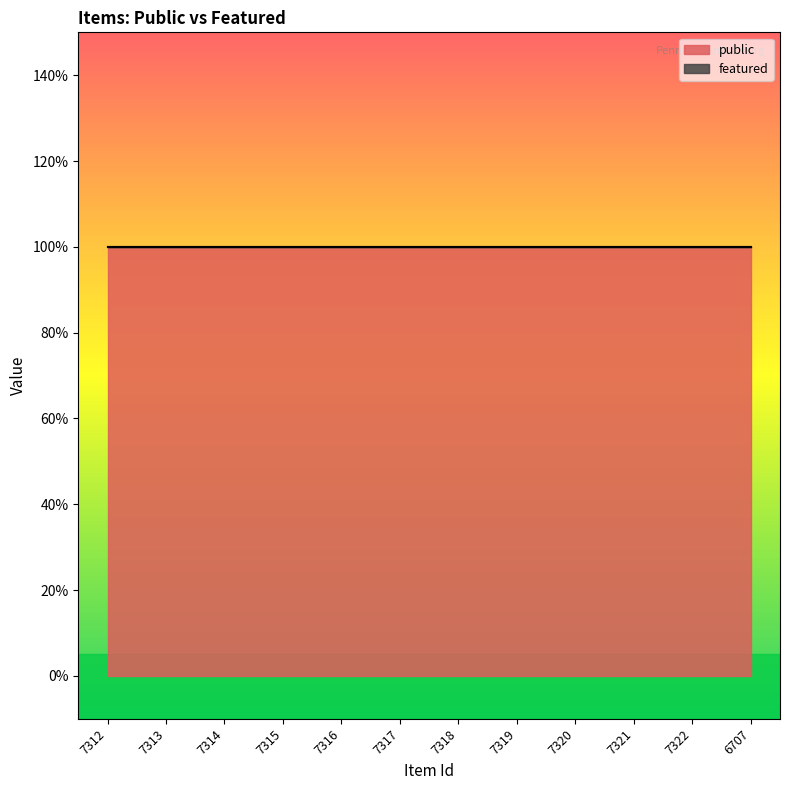

How many distinct data groups are displayed?

2